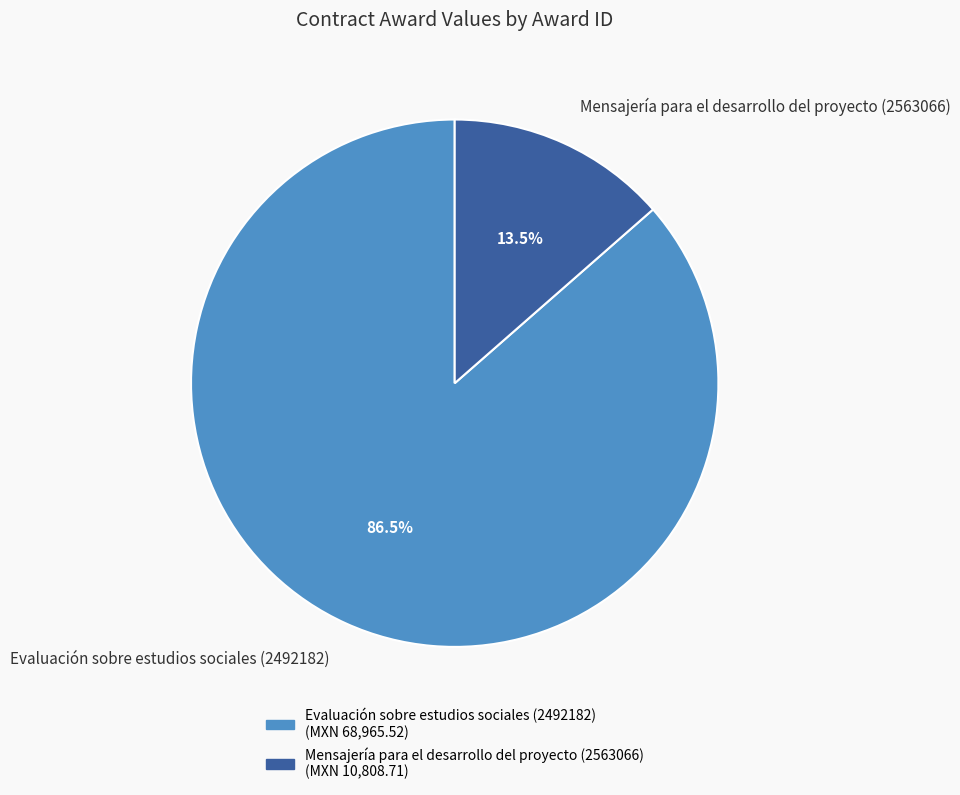

Rank the categories by value from lowest to highest.

Mensajería para el desarrollo del proyecto (2563066), Evaluación sobre estudios sociales (2492182)